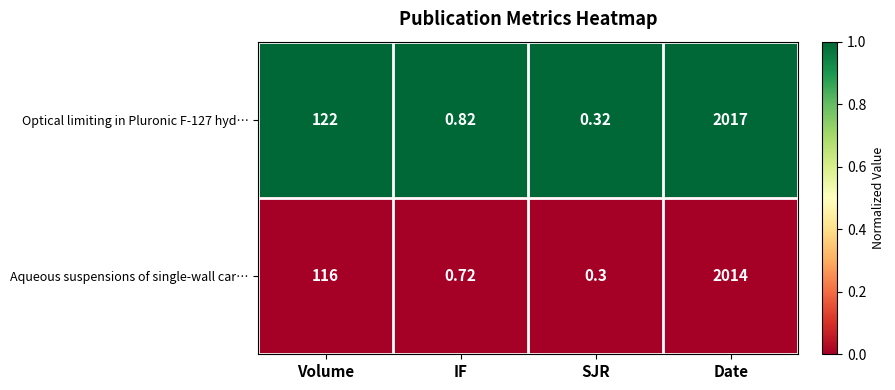

Between IF and Date, which series saw the biggest shift?

Optical limiting in Pluronic F-127 hyd…